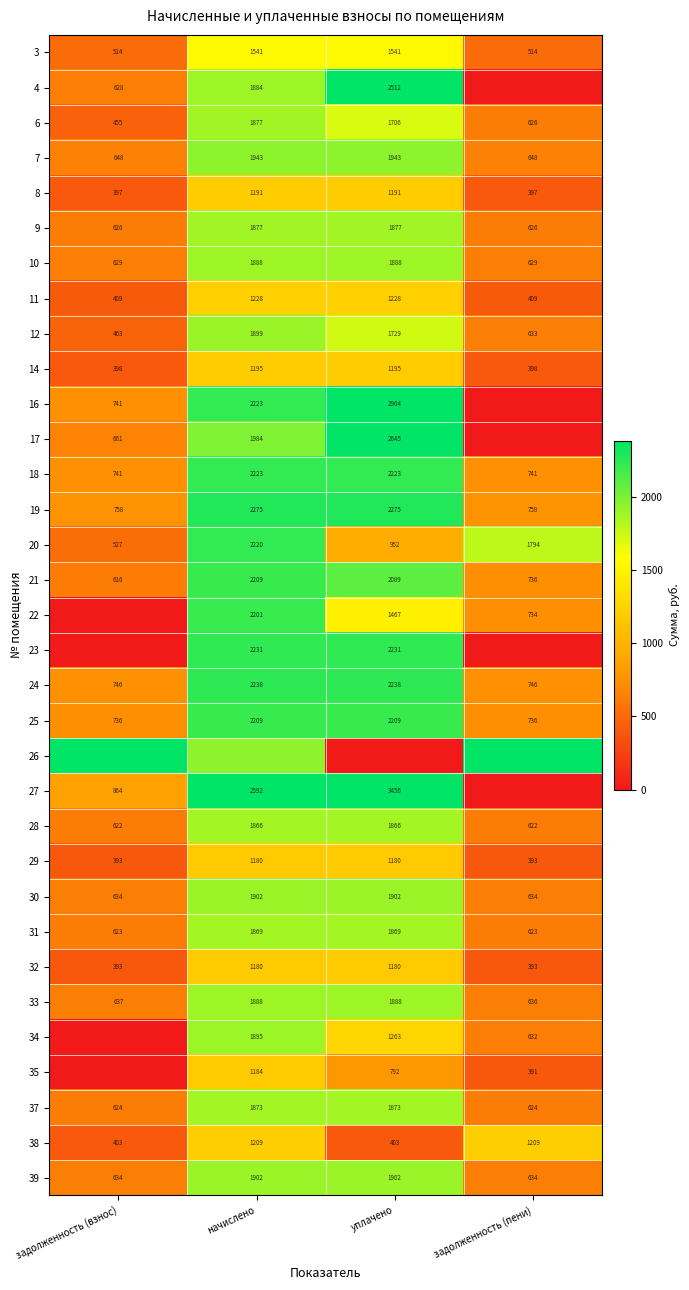

Is the value of 19 at уплачено greater than the value of 28 at уплачено?

Yes